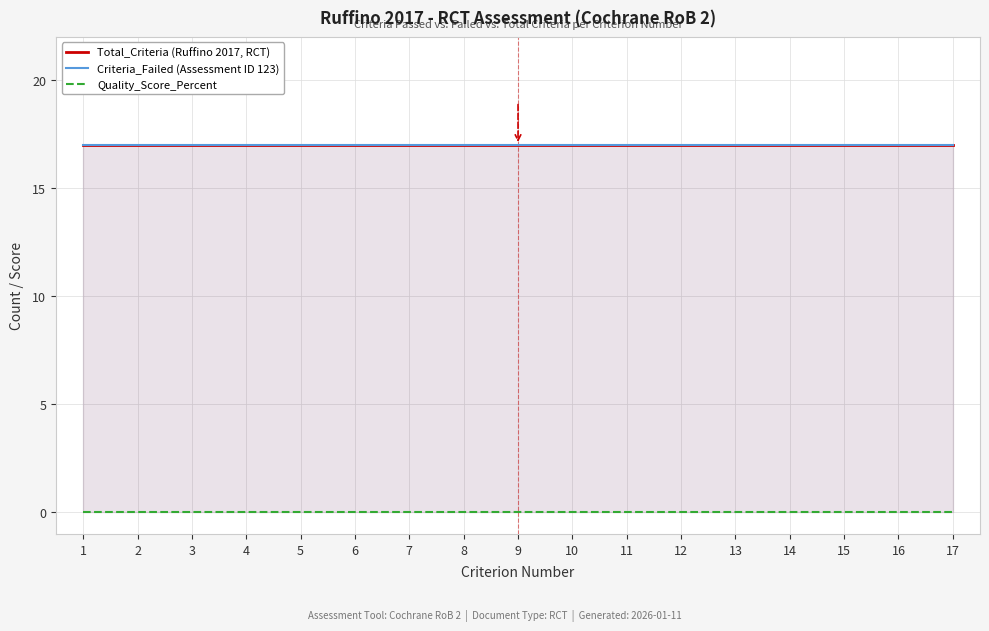

What are all the series names shown in the legend?

Total_Criteria (Ruffino 2017, RCT), Criteria_Failed (Assessment ID 123), Quality_Score_Percent